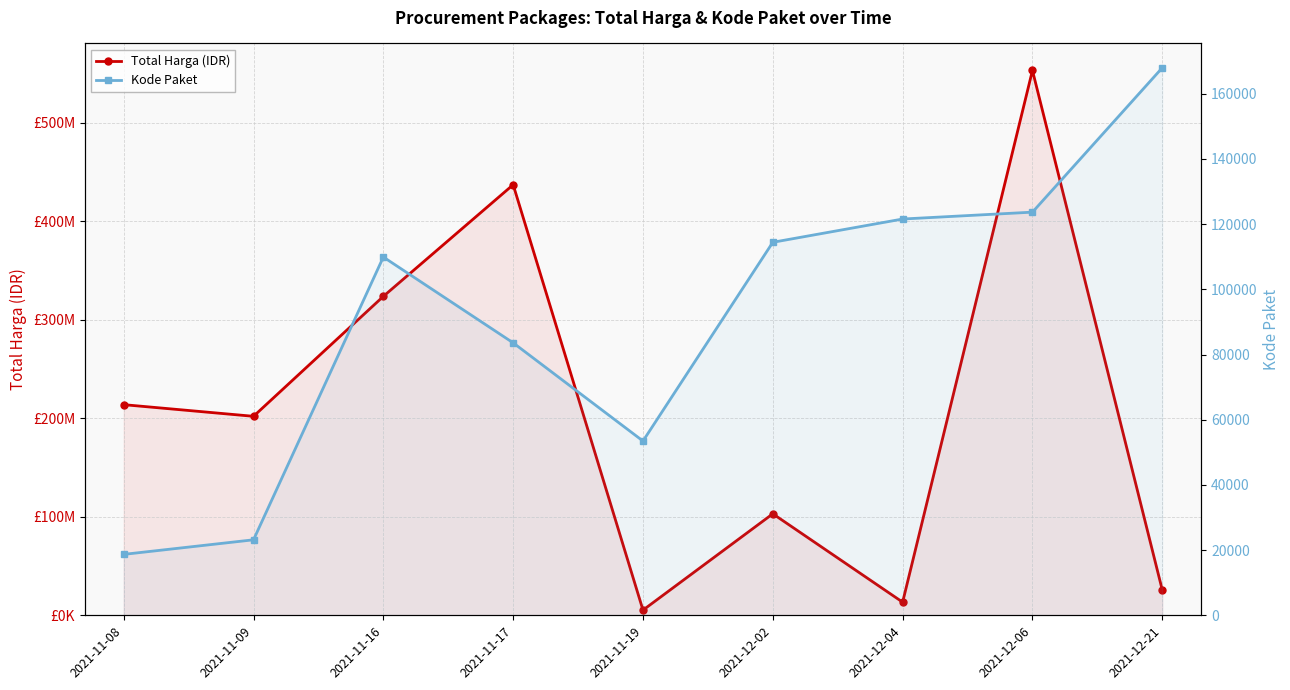

At 2021-11-08, list the series in order from smallest to largest.

Kode Paket, Total Harga (IDR)